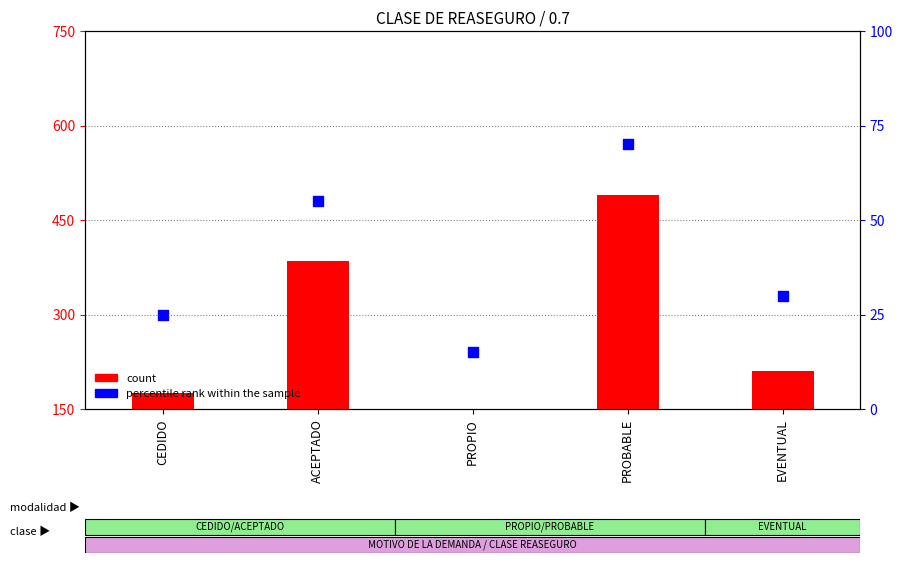

Is the value of percentile rank within the sample at ACEPTADO greater than the value of count at EVENTUAL?

No